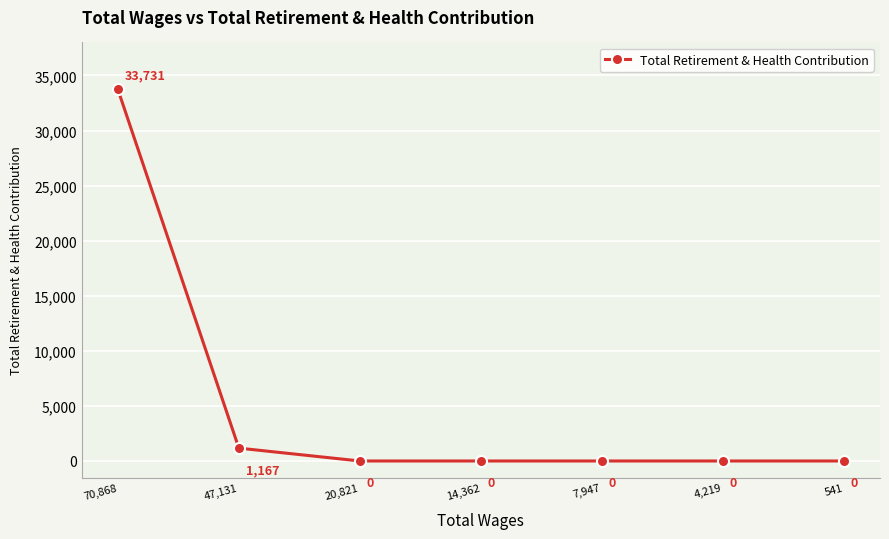

Is it true that the value at 7,947 is 15236?

False